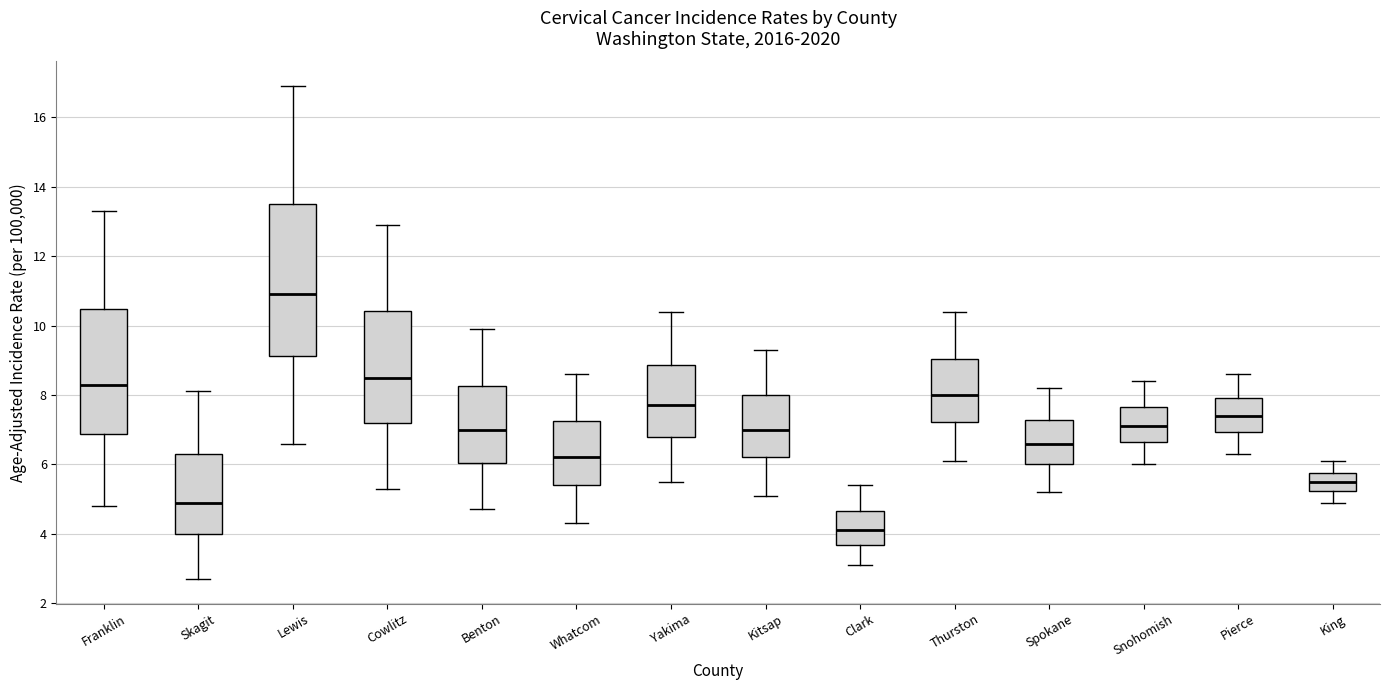

Reading left to right, read every box against the y-axis: the position of its median line, the range the box covers, and the ends of its whiskers. The values are not printed on the chart, so give them approximately, as read against the axis.

Franklin: median 8.4, box 6.8 to 10.4, whiskers 4.8 to 13.4
Skagit: median 5.0, box 4.0 to 6.2, whiskers 2.8 to 8.2
Lewis: median 11.0, box 9.2 to 13.6, whiskers 6.6 to 17.0
Cowlitz: median 8.6, box 7.2 to 10.4, whiskers 5.4 to 13.0
Benton: median 7.0, box 6.0 to 8.2, whiskers 4.8 to 10.0
Whatcom: median 6.2, box 5.4 to 7.2, whiskers 4.4 to 8.6
Yakima: median 7.8, box 6.8 to 8.8, whiskers 5.6 to 10.4
Kitsap: median 7.0, box 6.2 to 8.0, whiskers 5.2 to 9.4
Clark: median 4.2, box 3.6 to 4.6, whiskers 3.2 to 5.4
Thurston: median 8.0, box 7.2 to 9.0, whiskers 6.2 to 10.4
Spokane: median 6.6, box 6.0 to 7.2, whiskers 5.2 to 8.2
Snohomish: median 7.2, box 6.6 to 7.6, whiskers 6.0 to 8.4
Pierce: median 7.4, box 7.0 to 8.0, whiskers 6.4 to 8.6
King: median 5.6, box 5.2 to 5.8, whiskers 5.0 to 6.2